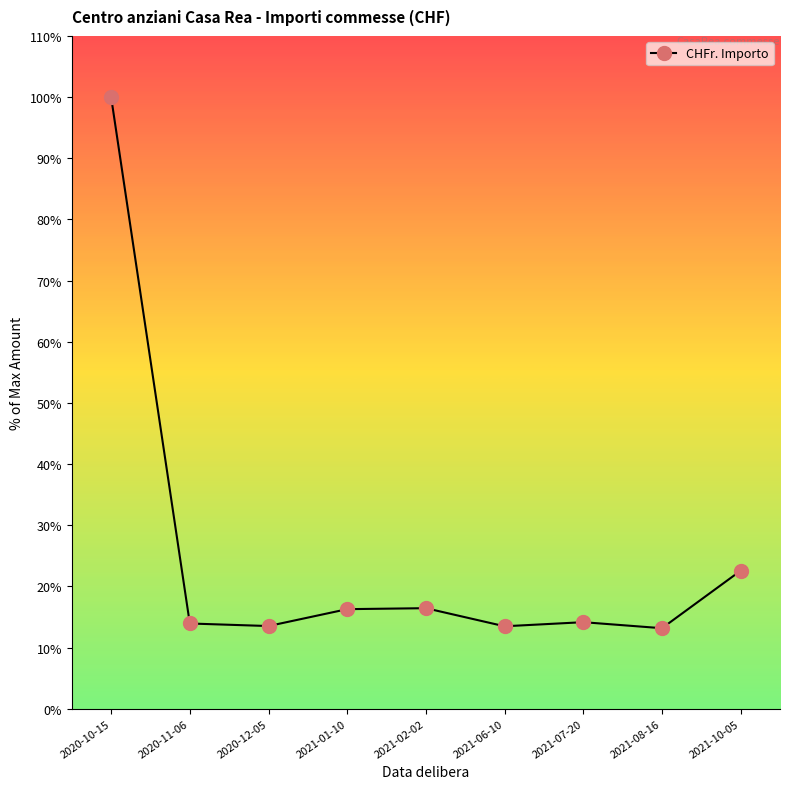

The chart shows a value of 8.0 at 2021-10-05. True or false?

False